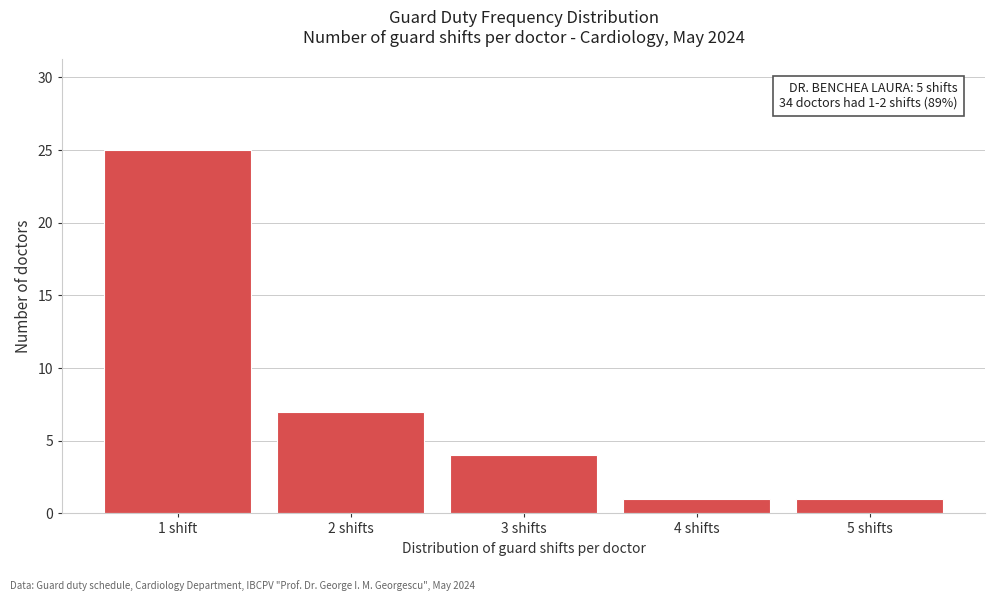

Reading left to right, extract all data points from this chart.

1 shift=25	2 shifts=7	3 shifts=4	4 shifts=1	5 shifts=1